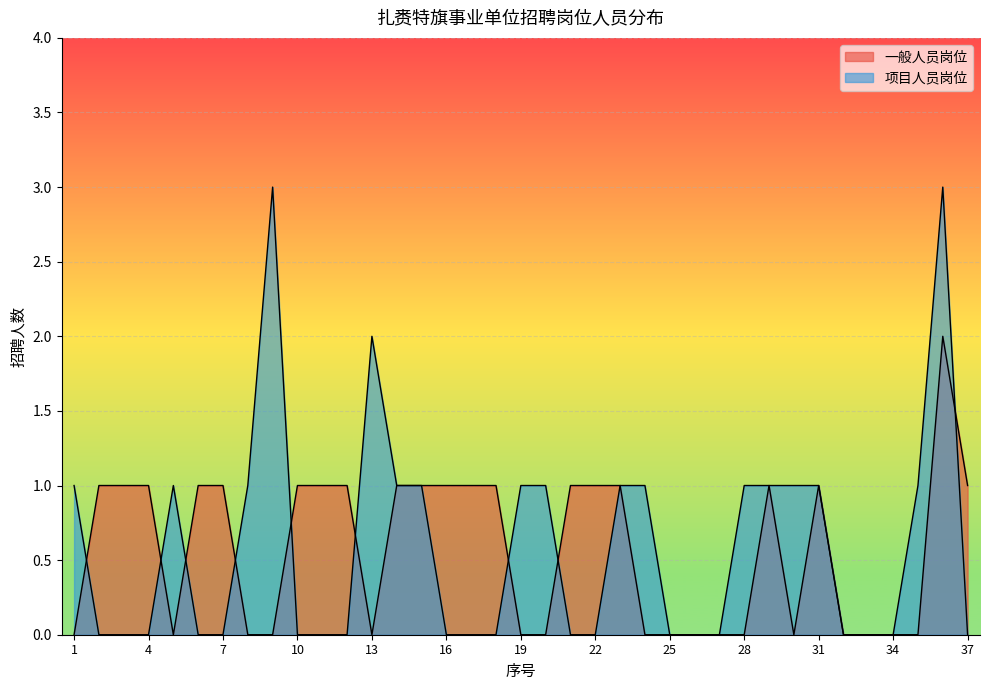

How many series are shown in this chart?

2